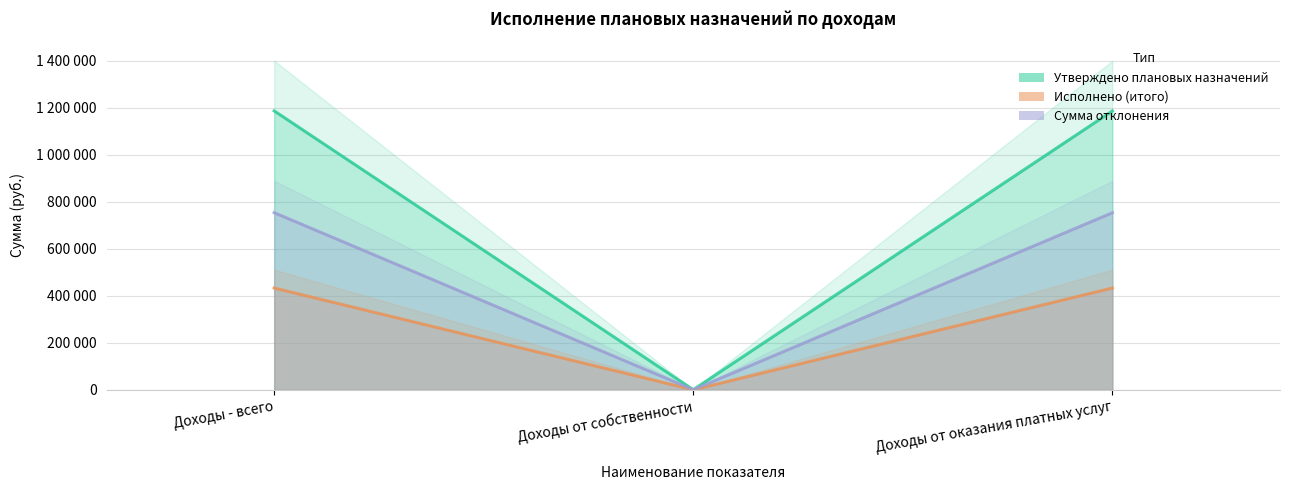

The Исполнено (итого) series shows 433205.5 at Доходы - всего. True or false?

True